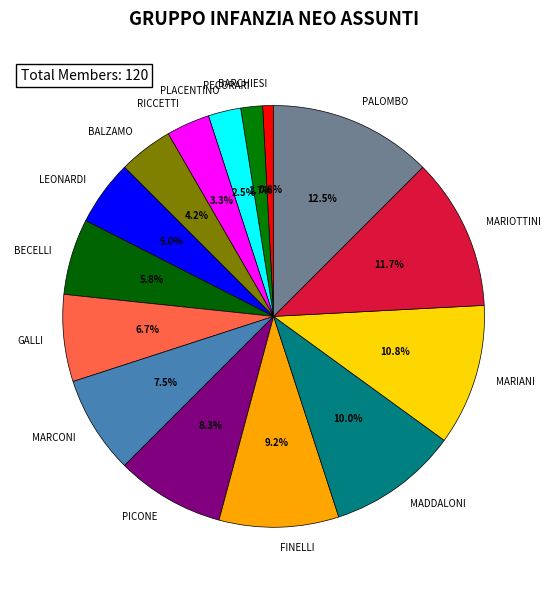

What is the total percentage of PALOMBO and MARIOTTINI?

24.2%